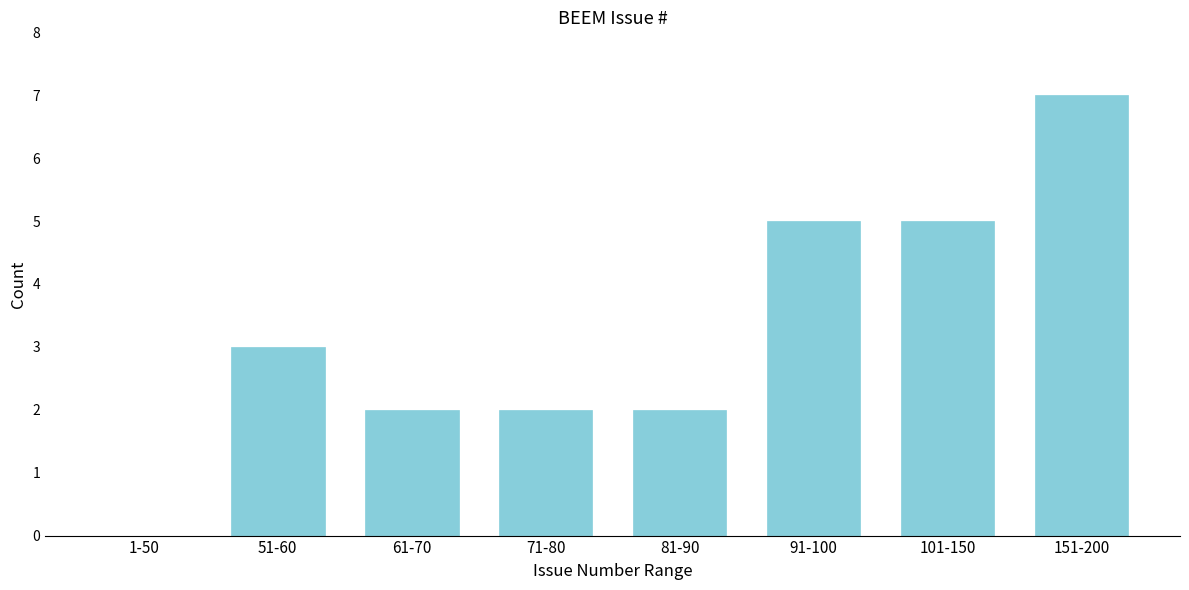

Reading left to right, what are all the values shown in this chart?

1-50=0	51-60=3	61-70=2	71-80=2	81-90=2	91-100=5	101-150=5	151-200=7